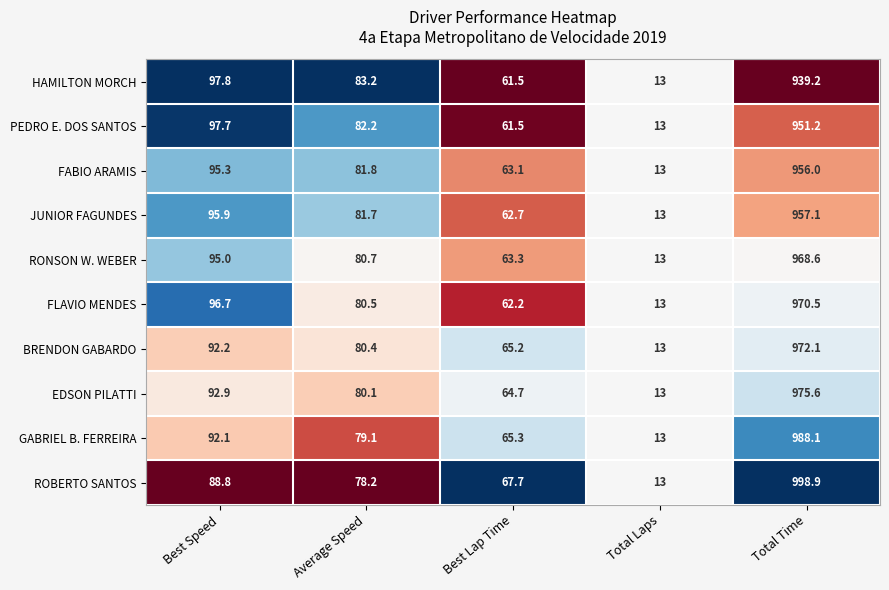

At which category is the sum across all series the highest?

Total Time